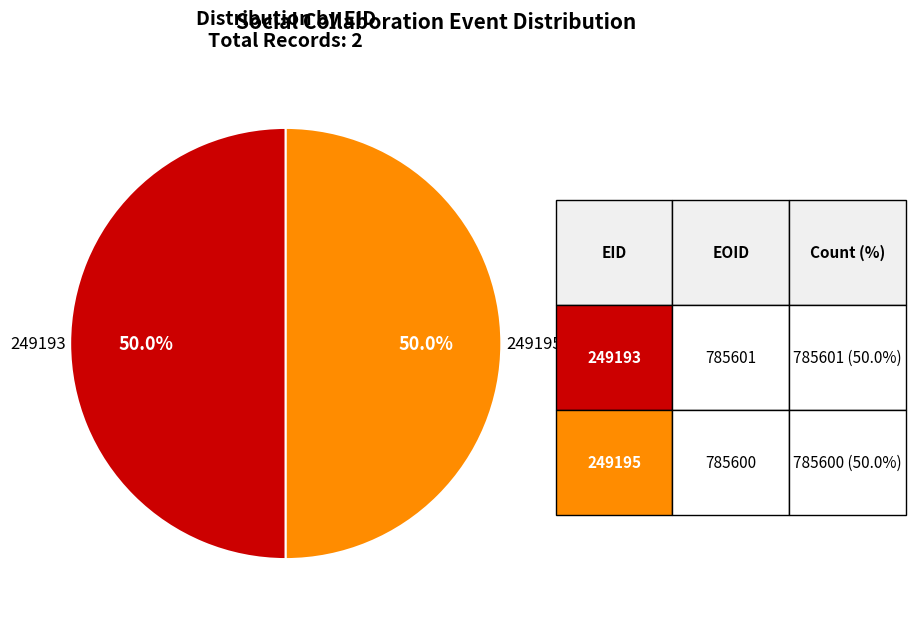

What is the ratio of the value at 249195 to the value at 249193?

1.0